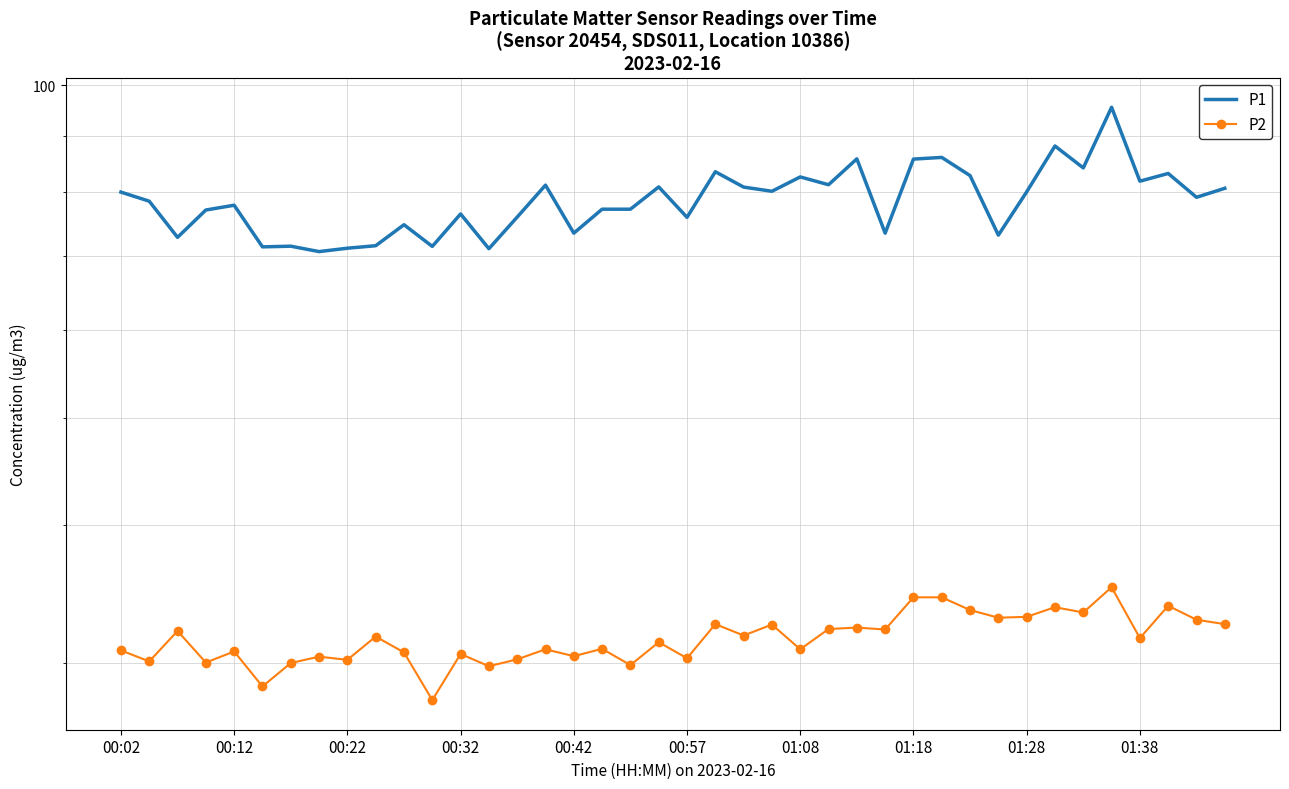

What value does the P2 series have at 00:22?

32.1